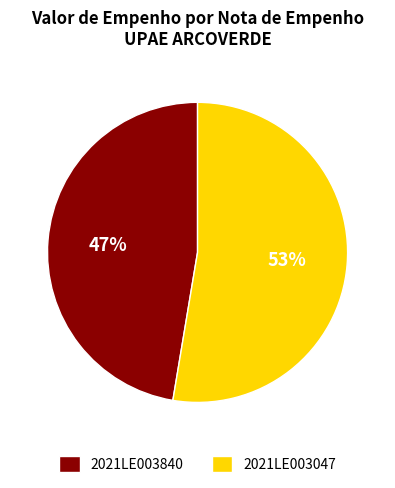

What is the majority slice?

2021LE003047